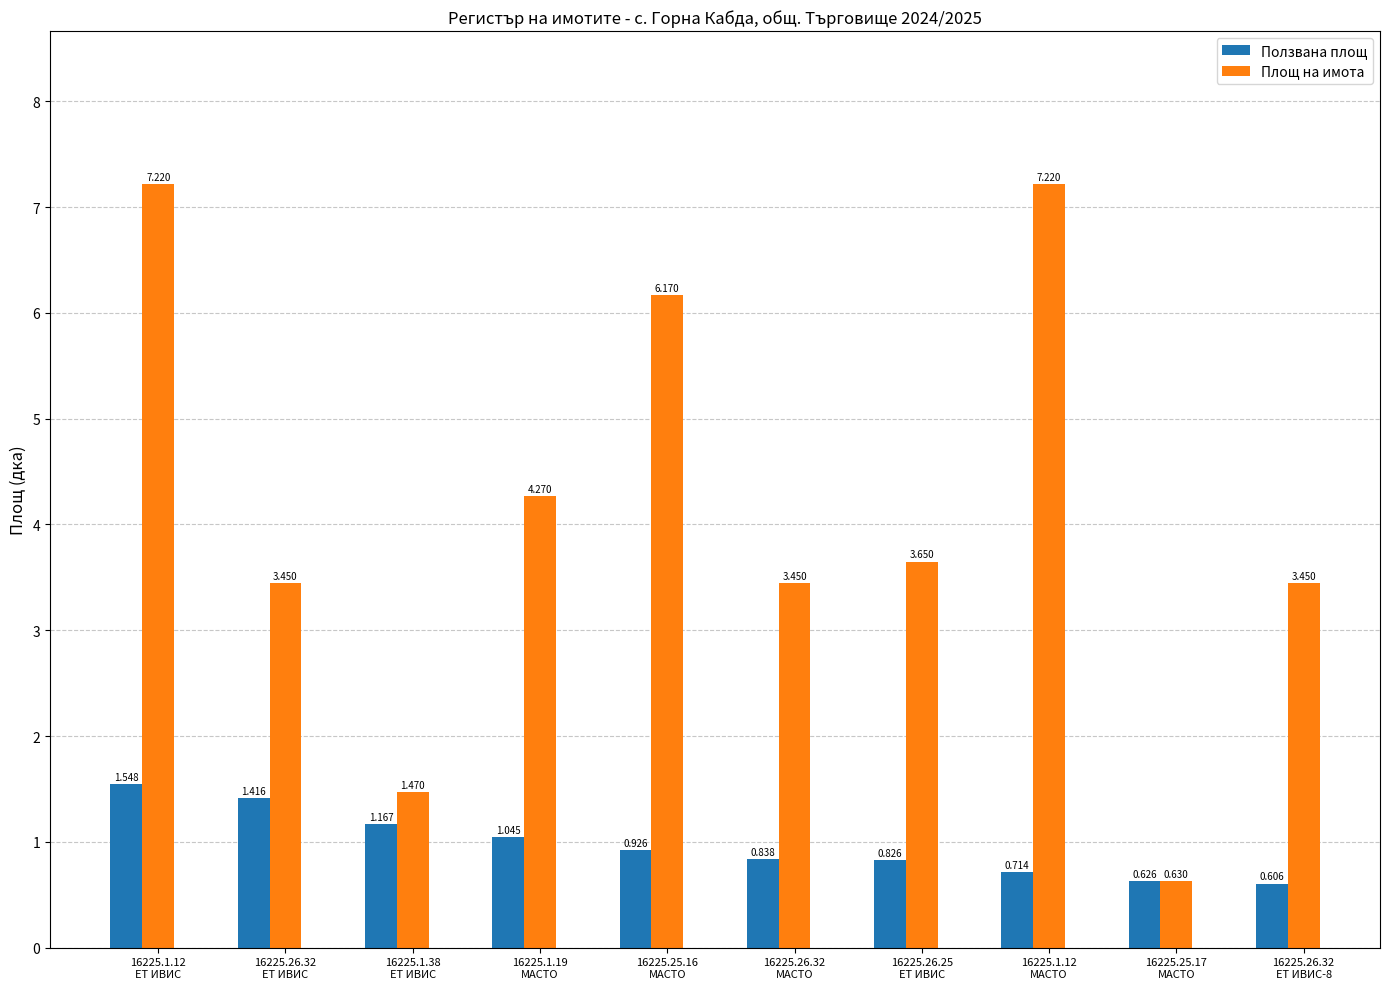

Which category has the lowest value in the Площ на имота series?

16225.25.17
МАСТО